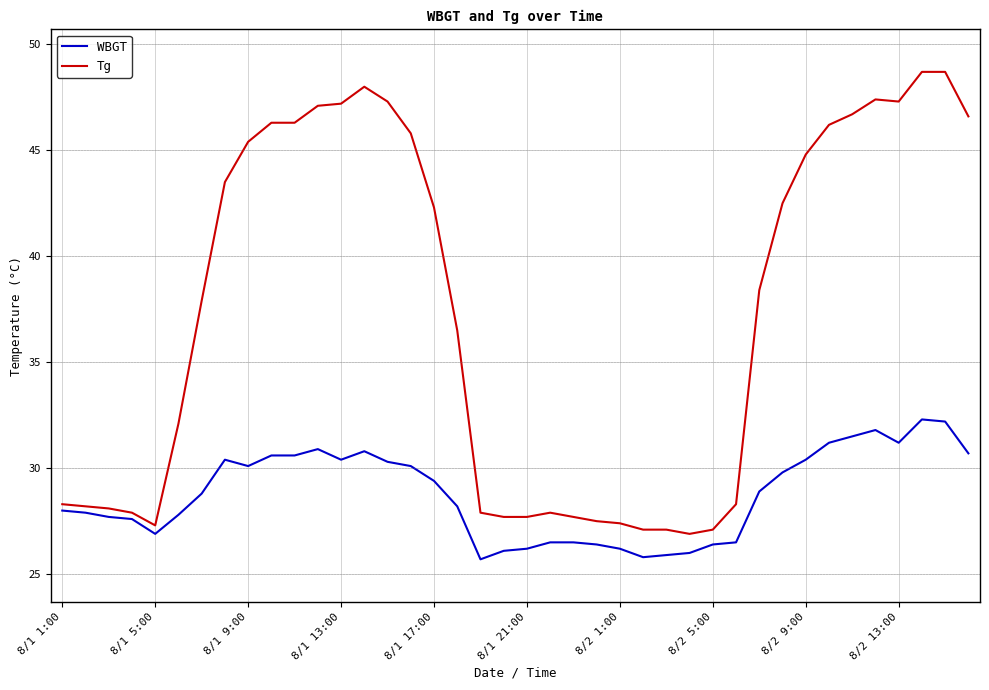

What is the difference between the maximum and minimum values in the WBGT series?

6.6